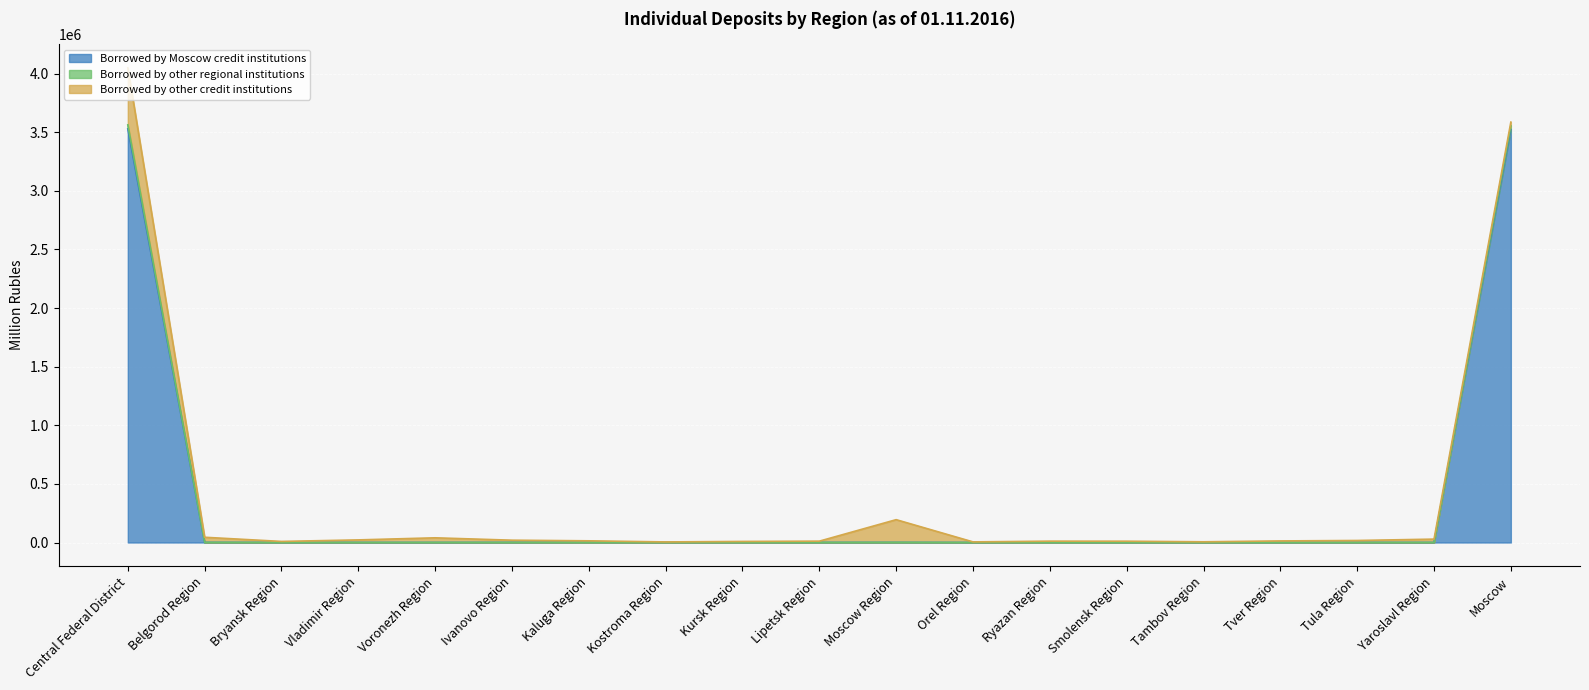

At which category is the sum across all series the highest?

Central Federal District